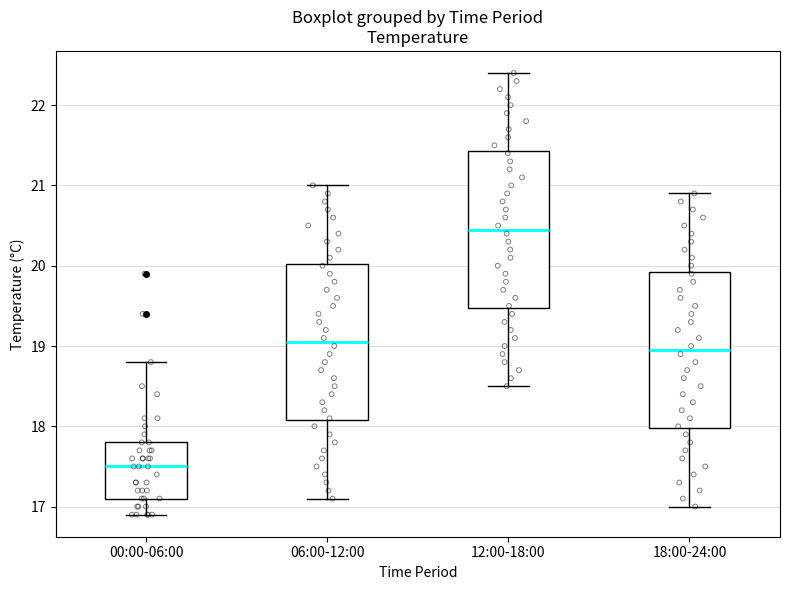

Reading left to right, transcribe this box plot: for each box, give where its median line is, the range the box spans, and where its two whiskers end, as read against the y-axis. The values are not printed on the chart, so give them approximately, as read against the axis.

00:00-06:00: median 17.5, box 17.1 to 17.8, whiskers 16.9 to 18.8
06:00-12:00: median 19.1, box 18.1 to 20.0, whiskers 17.1 to 21.0
12:00-18:00: median 20.5, box 19.5 to 21.4, whiskers 18.5 to 22.4
18:00-24:00: median 19.0, box 18.0 to 19.9, whiskers 17.0 to 20.9